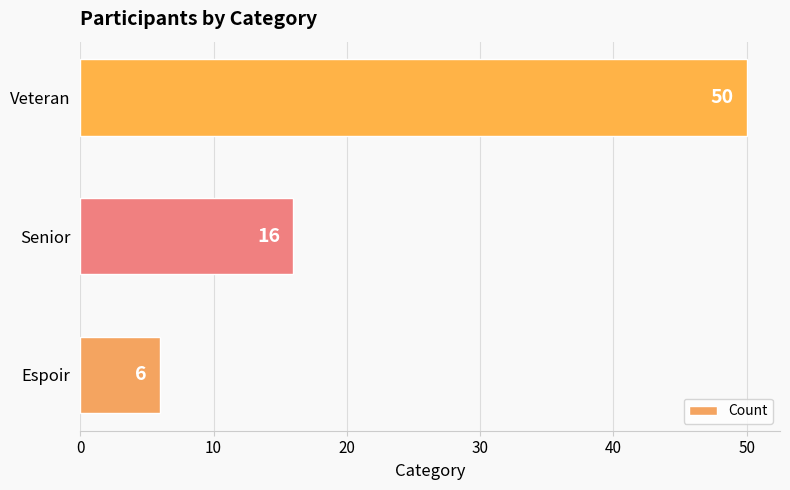

Reading top to bottom, extract all data points from this chart.

Veteran=50	Senior=16	Espoir=6